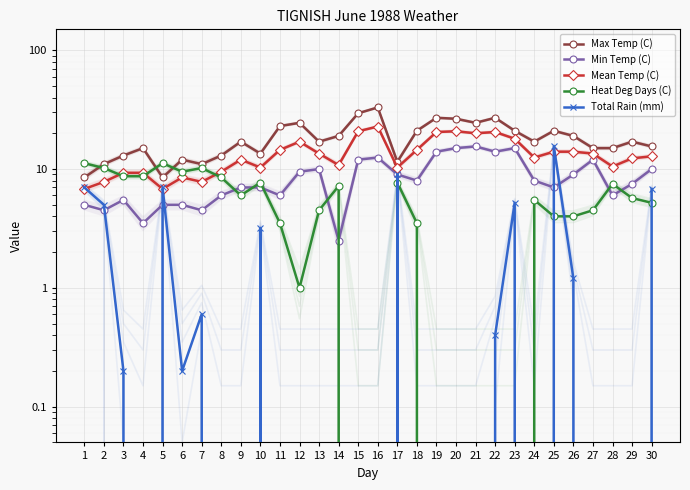

What is the value of the Mean Temp (C) point at the 4th from the left?

9.3